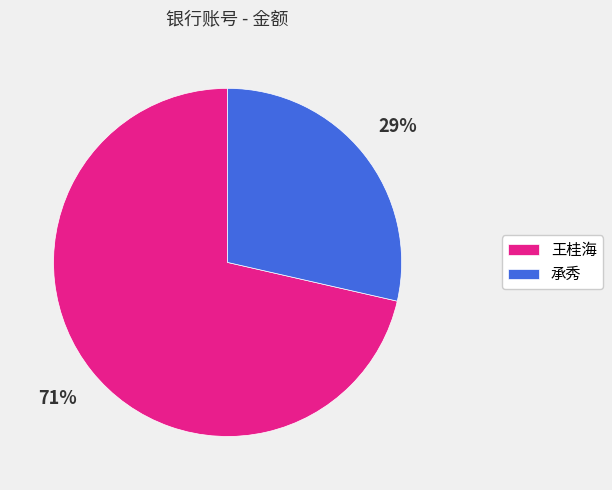

Do 王桂海 and 承秀 together represent more than half of the pie?

Yes